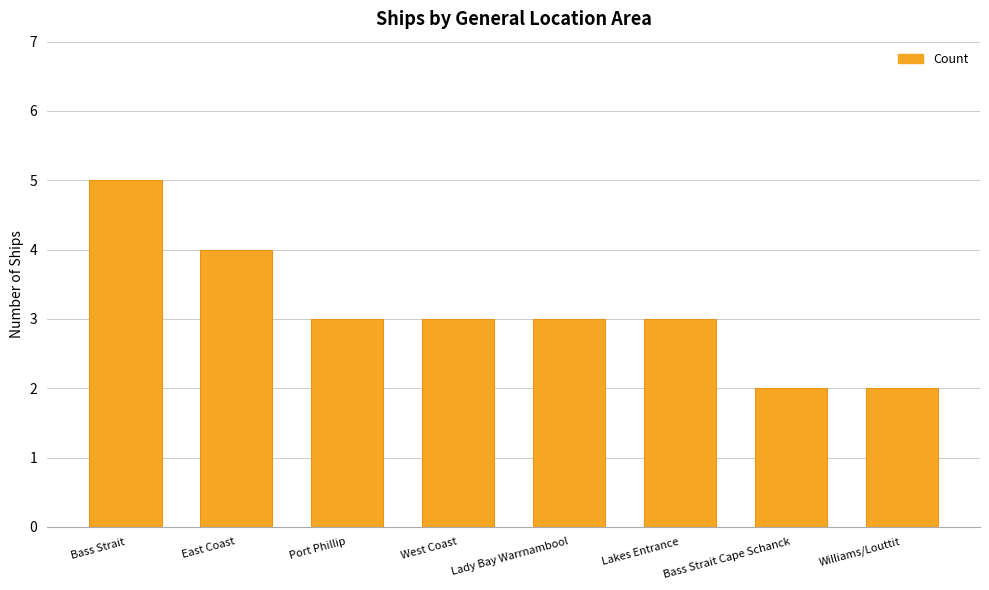

The chart shows a value of 3 at Port Phillip. True or false?

True